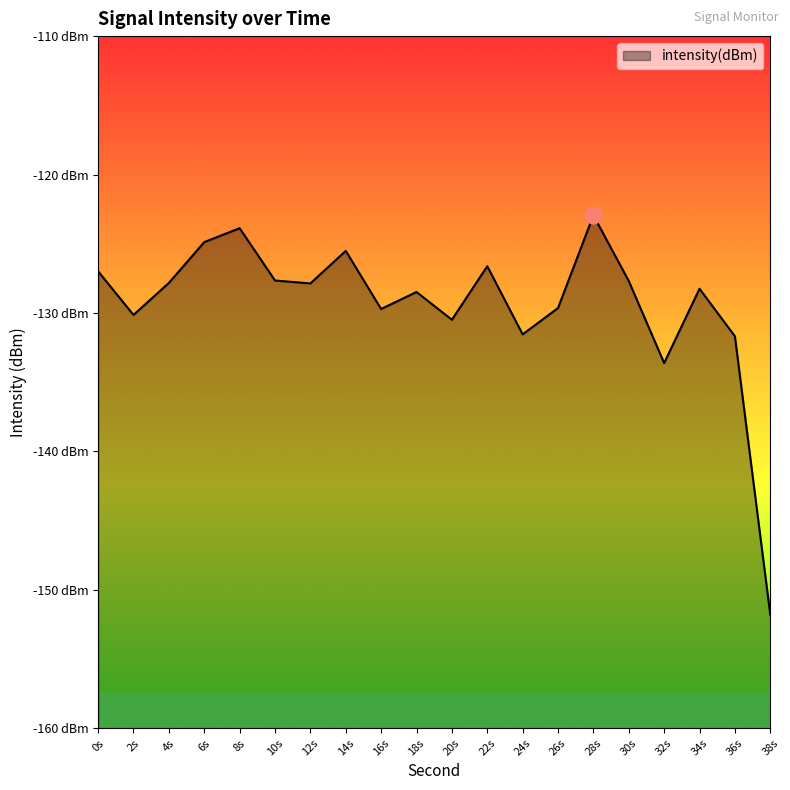

List the labels in order of value, smallest first.

38s, 32s, 36s, 24s, 20s, 2s, 16s, 26s, 18s, 34s, 12s, 4s, 30s, 10s, 0s, 22s, 14s, 6s, 8s, 28s